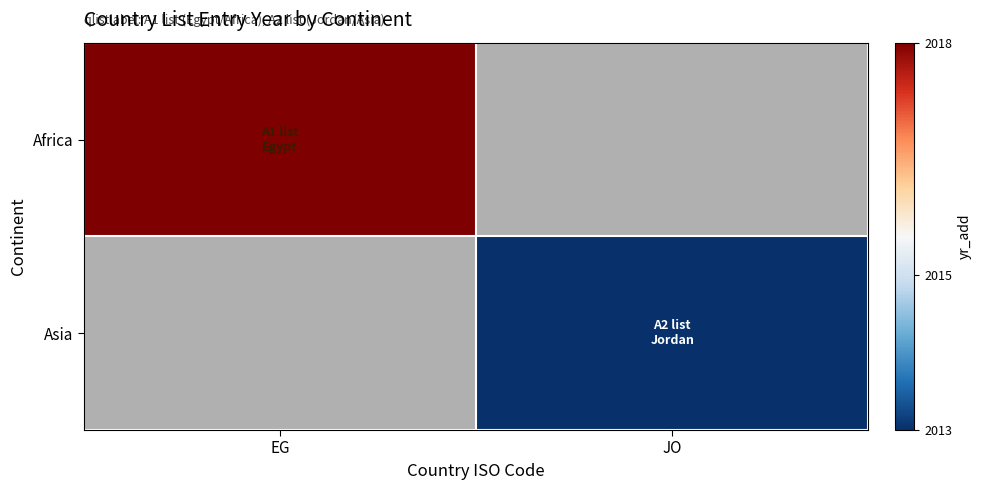

Is the value of Africa at EG greater than the value of Asia at EG?

No